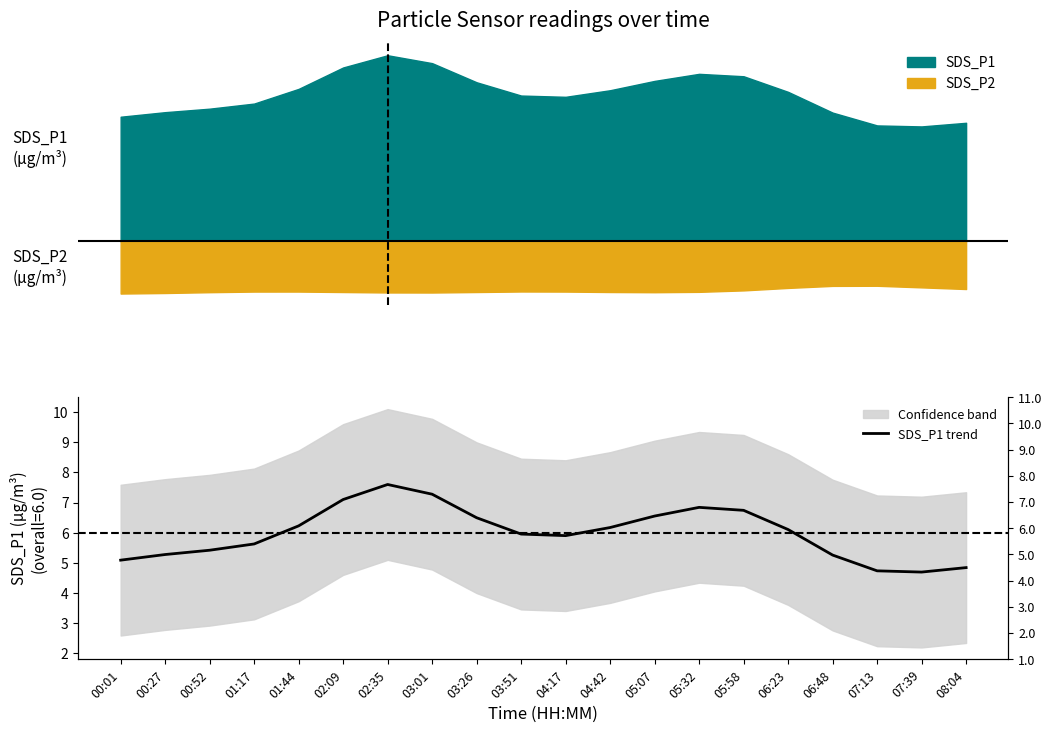

What is the difference between the values at 08:04 and 07:13?

0.1